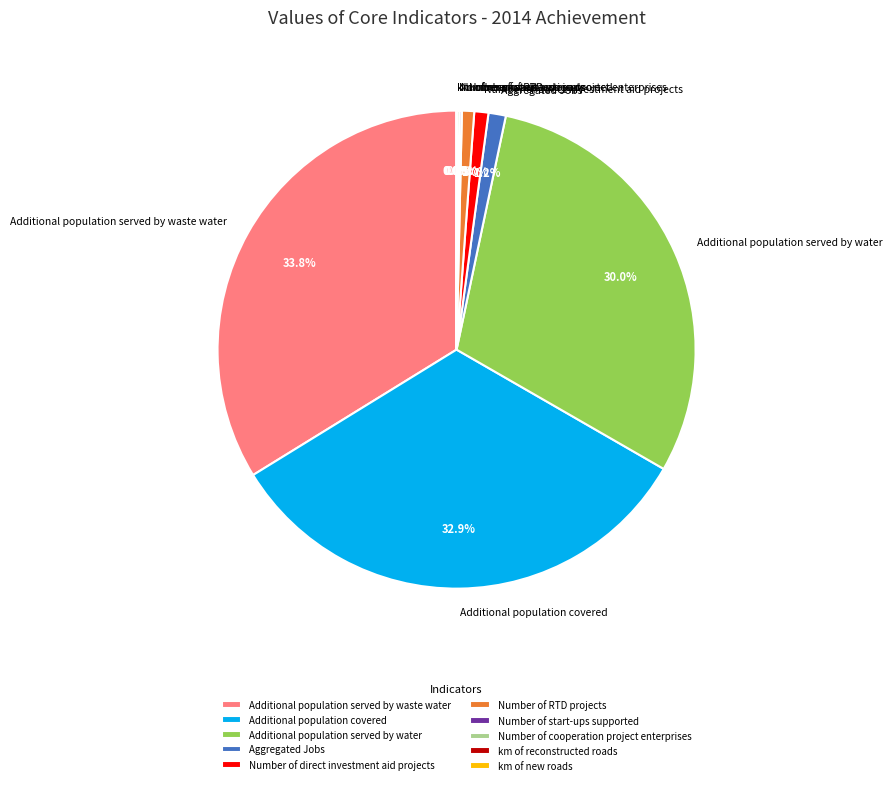

To the nearest percent, what portion does Additional population served by waste water represent?

34%